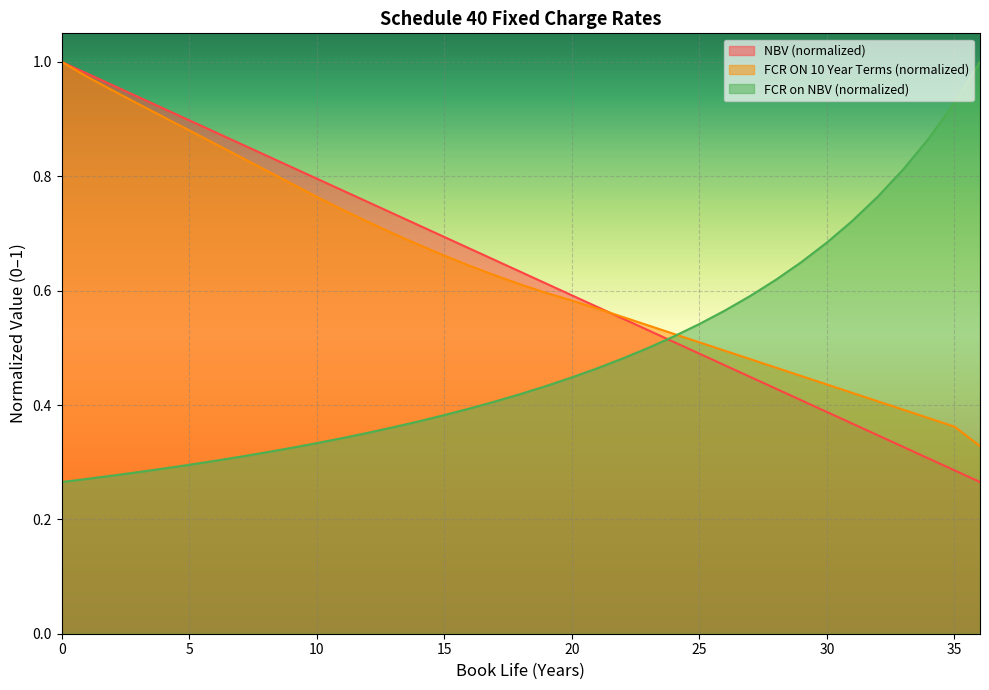

What is the maximum value shown in the chart?

1.0